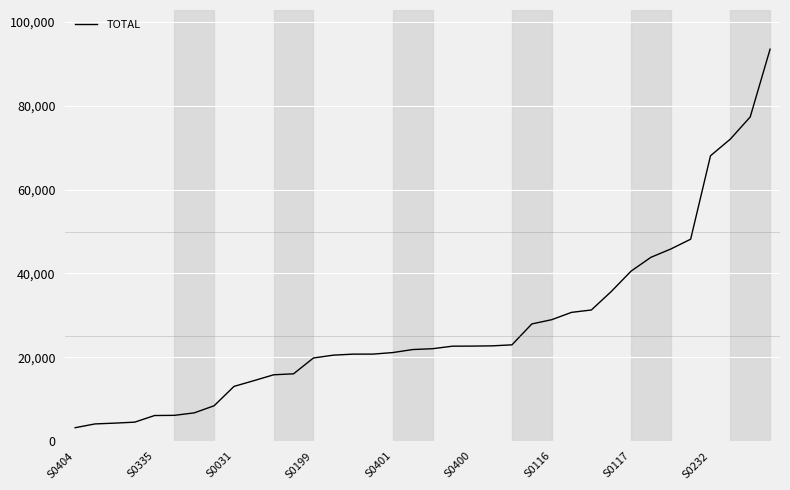

What is the difference between the maximum and minimum values?

90349.0